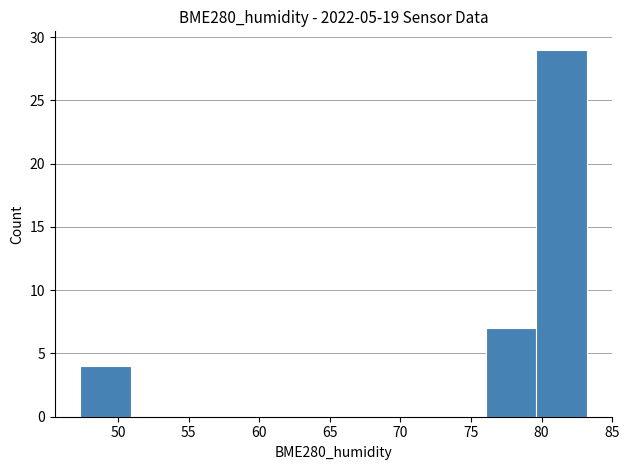

Reading left to right, list every bar in this chart as the range it spans on the x-axis followed by its height. Neither the bar edges nor the heights are printed on the chart, so give them approximately, as read against the axes.

47.5 to 51.0: 4
51.0 to 54.5: 0
54.5 to 58.0: 0
58.0 to 61.5: 0
61.5 to 65.5: 0
65.5 to 69.0: 0
69.0 to 72.5: 0
72.5 to 76.0: 0
76.0 to 79.5: 7
79.5 to 83.0: 29